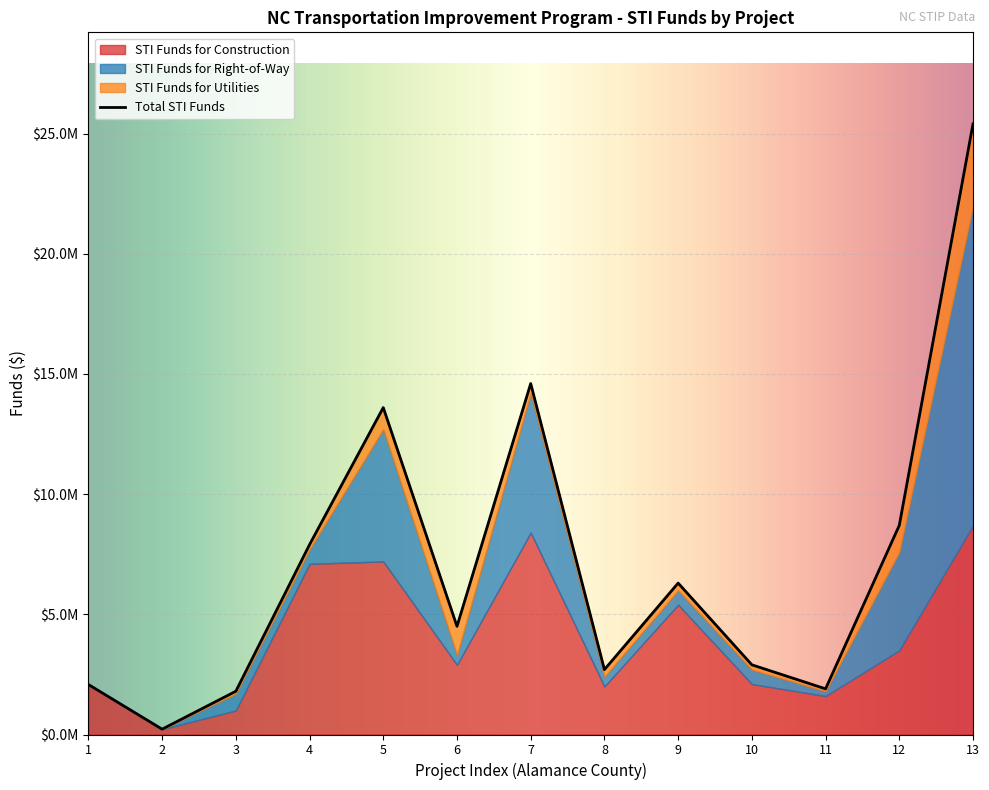

Between 2 and 9, which series saw the biggest shift?

Total STI Funds